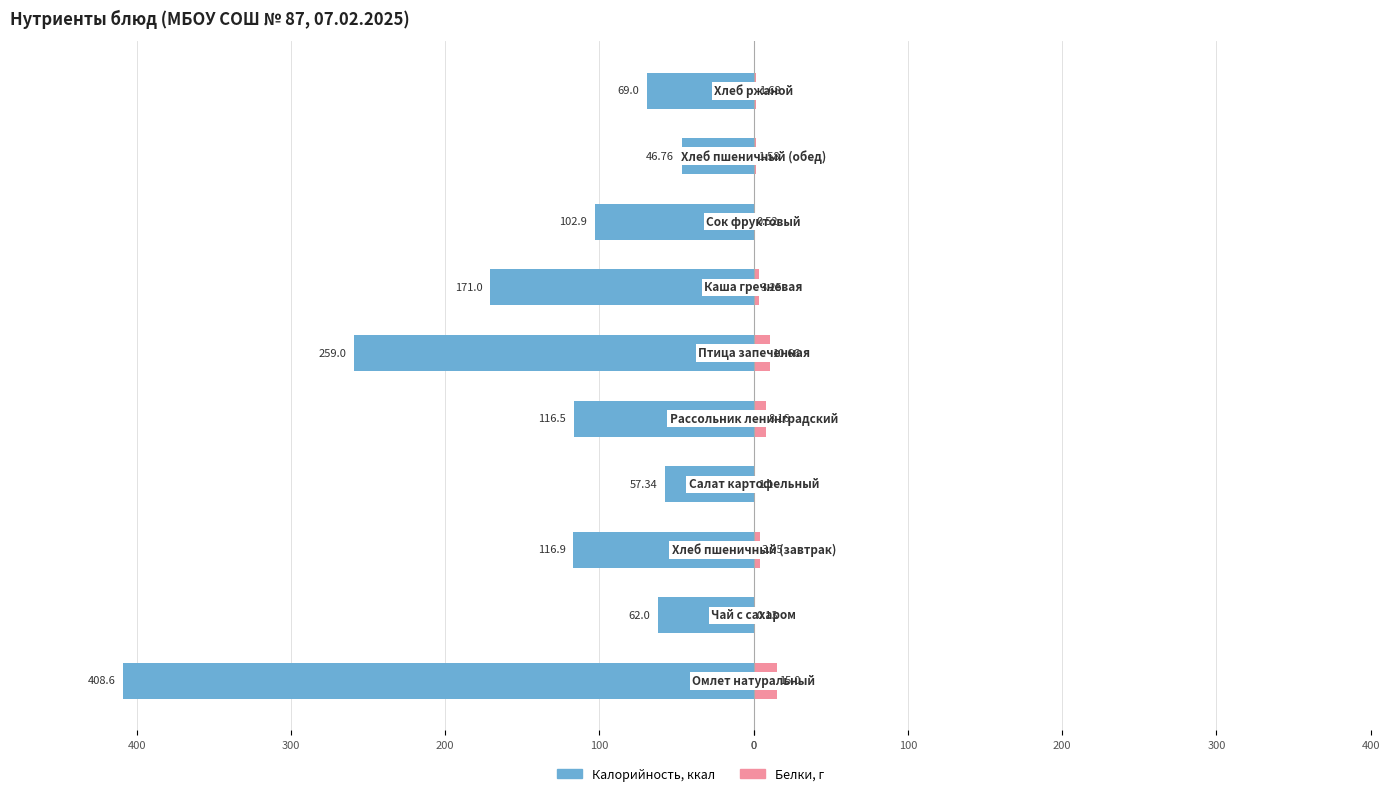

At 100, list the series in order from largest to smallest.

Белки, Калорийность